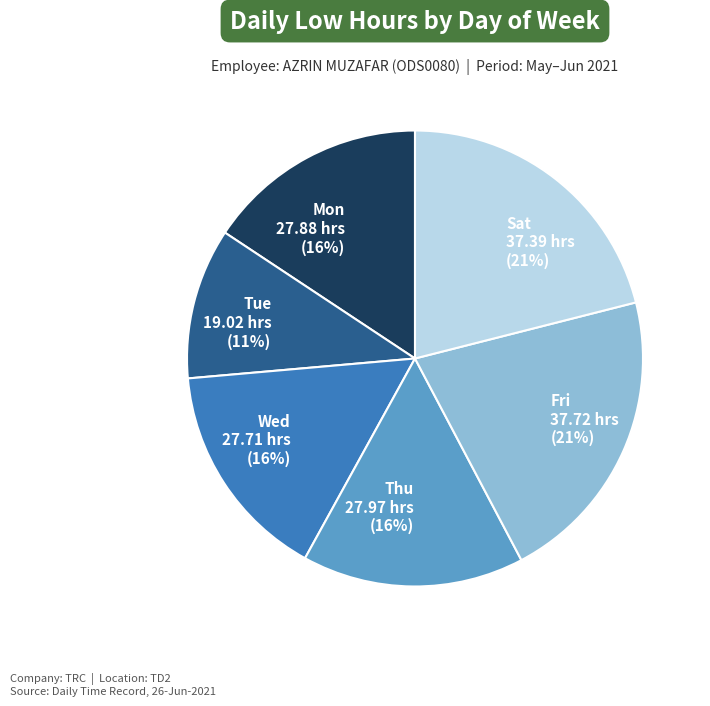

To the nearest percent, what portion does Thu 27.97 hrs (16%) represent?

16%